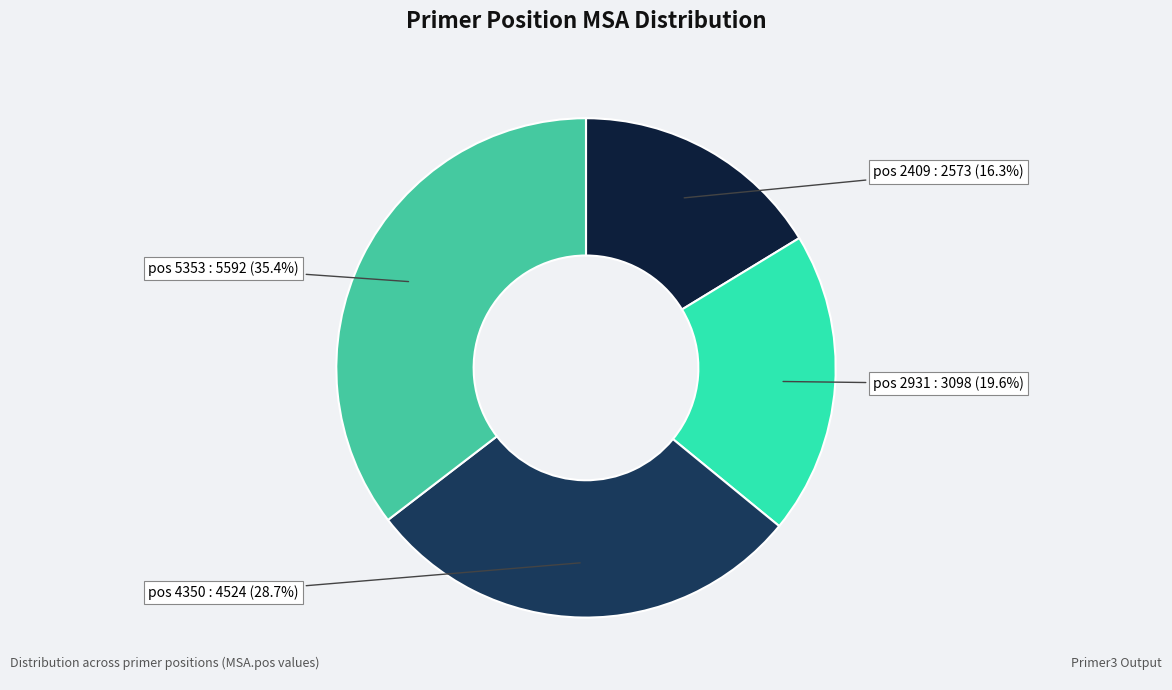

Is there a majority slice in this chart?

No